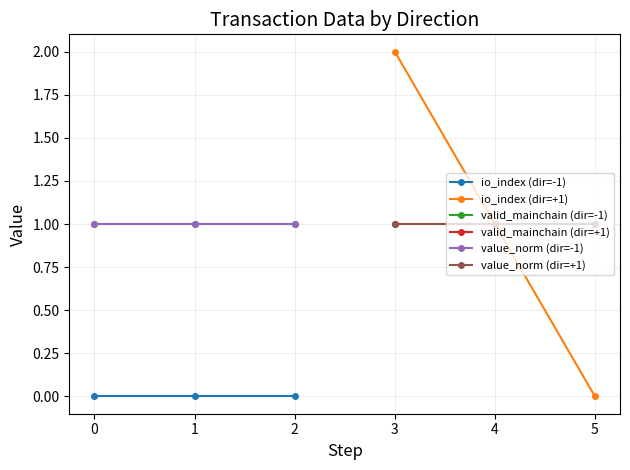

Reading left to right, list all the values displayed in this chart.

io_index (dir=-1): 0	0	0
io_index (dir=+1): 2	1	0
valid_mainchain (dir=-1): 1	1	1
valid_mainchain (dir=+1): 1	1	1
value_norm (dir=-1): 1	1	1
value_norm (dir=+1): 1	1	1